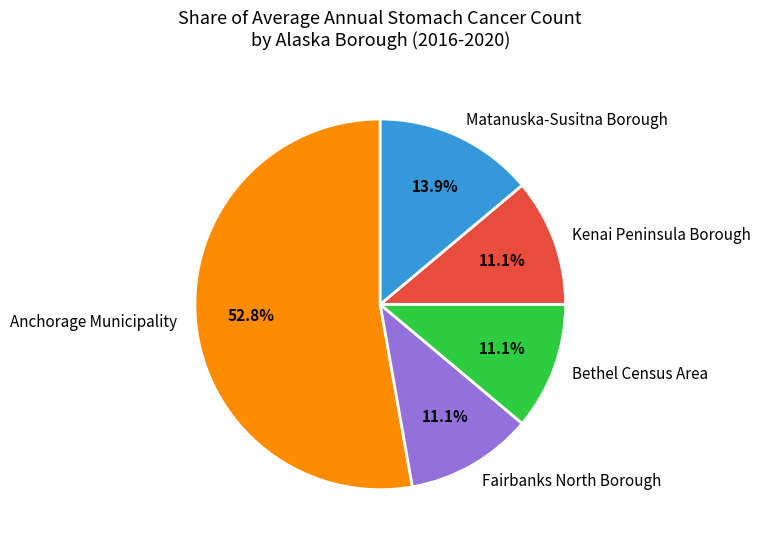

Which category has the biggest portion of the pie?

Anchorage Municipality